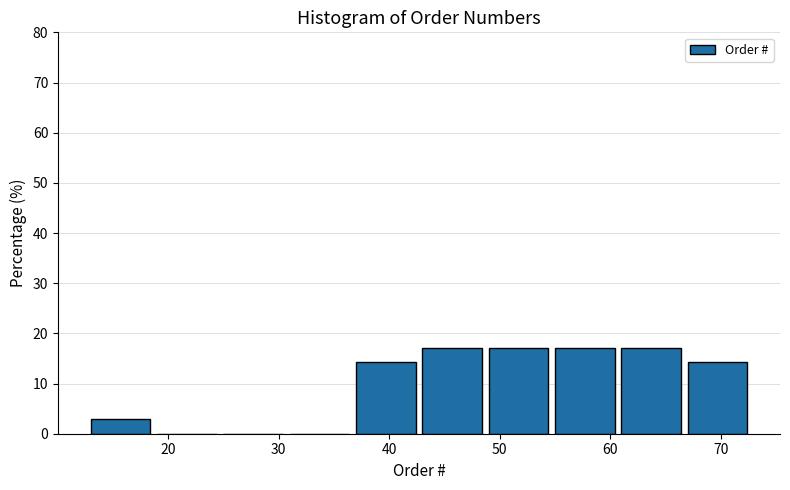

Reading left to right, transcribe this chart: for each bar, give the range it covers on the x-axis and its height. The values are not printed on the chart, so give them approximately, as read against the axis.

13 to 19: 3
19 to 25: 0
25 to 31: 0
31 to 37: 0
37 to 43: 14
43 to 49: 17
49 to 55: 17
55 to 61: 17
61 to 67: 17
67 to 73: 14